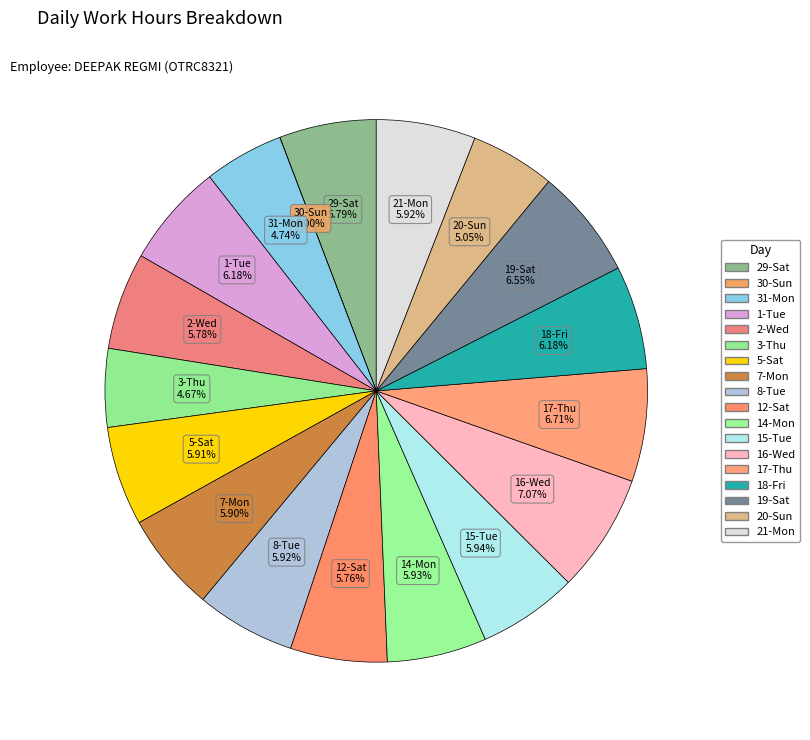

Does 2-Wed represent more than half of the total?

No